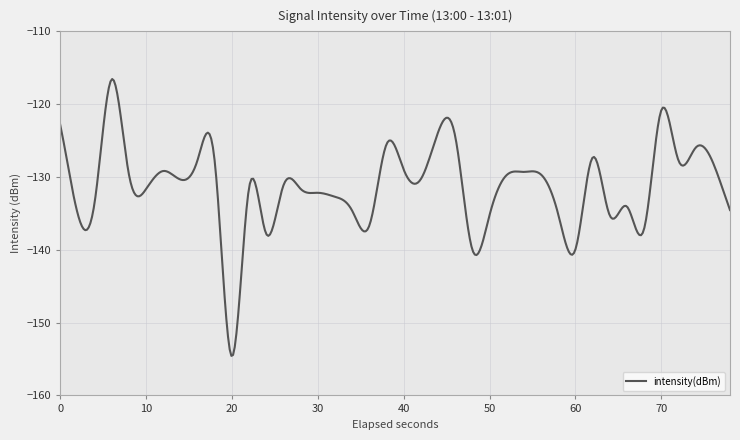

What is the maximum value shown in the chart?

-116.5